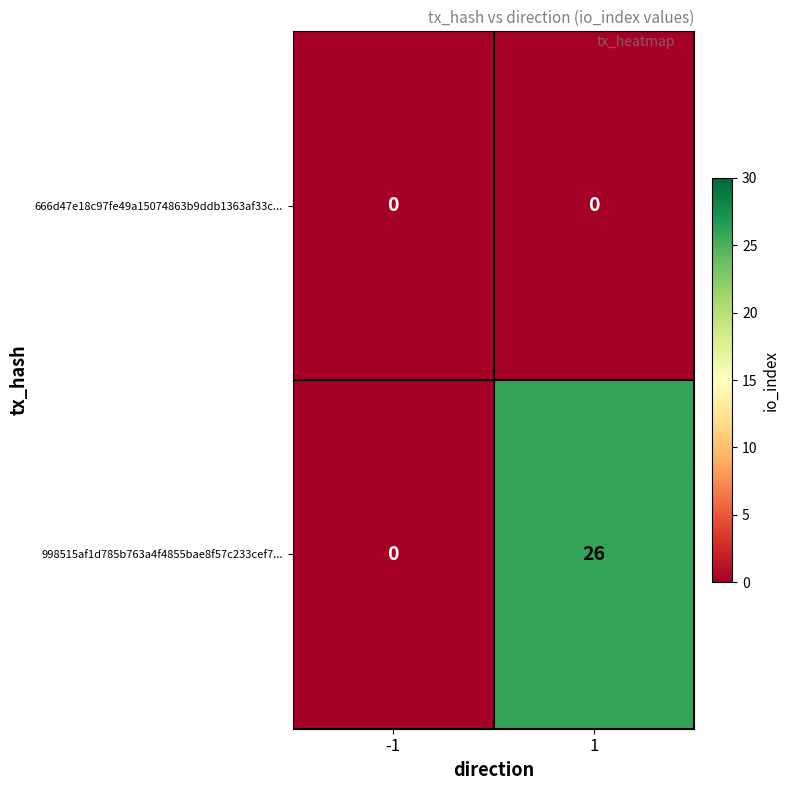

Rank the series by their average value, from lowest to highest.

666d47e18c97fe49a15074863b9ddb1363af33c..., 998515af1d785b763a4f4855bae8f57c233cef7...